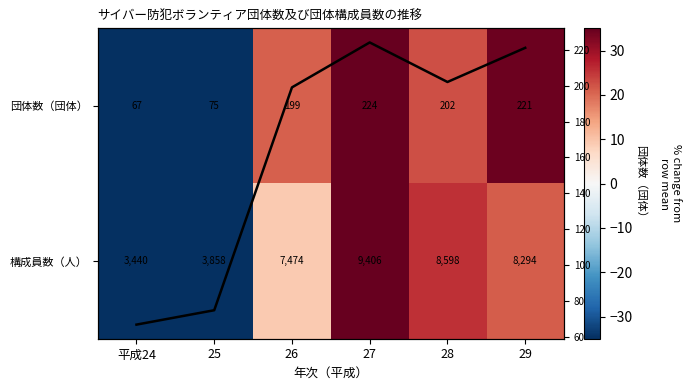

How many data points in 団体数（団体） are above 202?

2